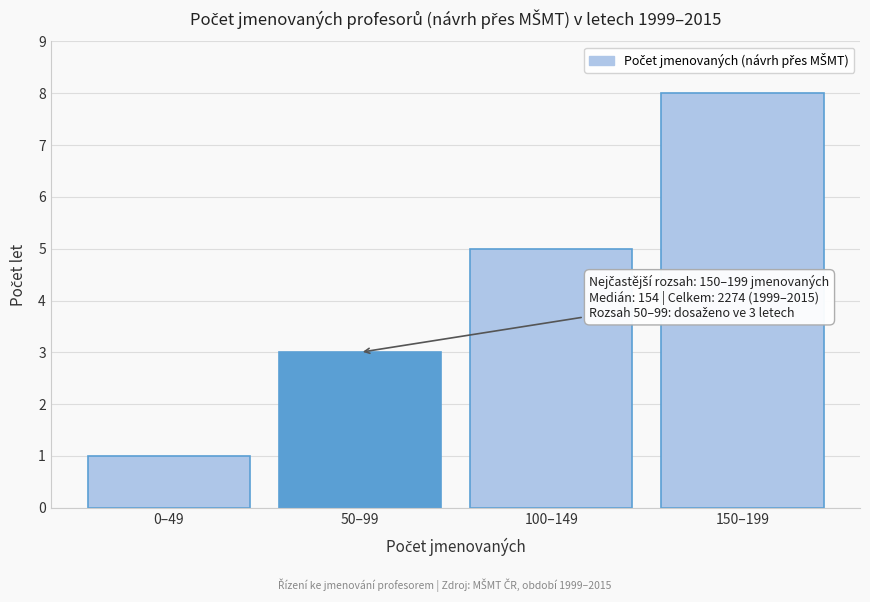

Reading right to left, list all the values displayed in this chart.

150–199=8	100–149=5	50–99=3	0–49=1